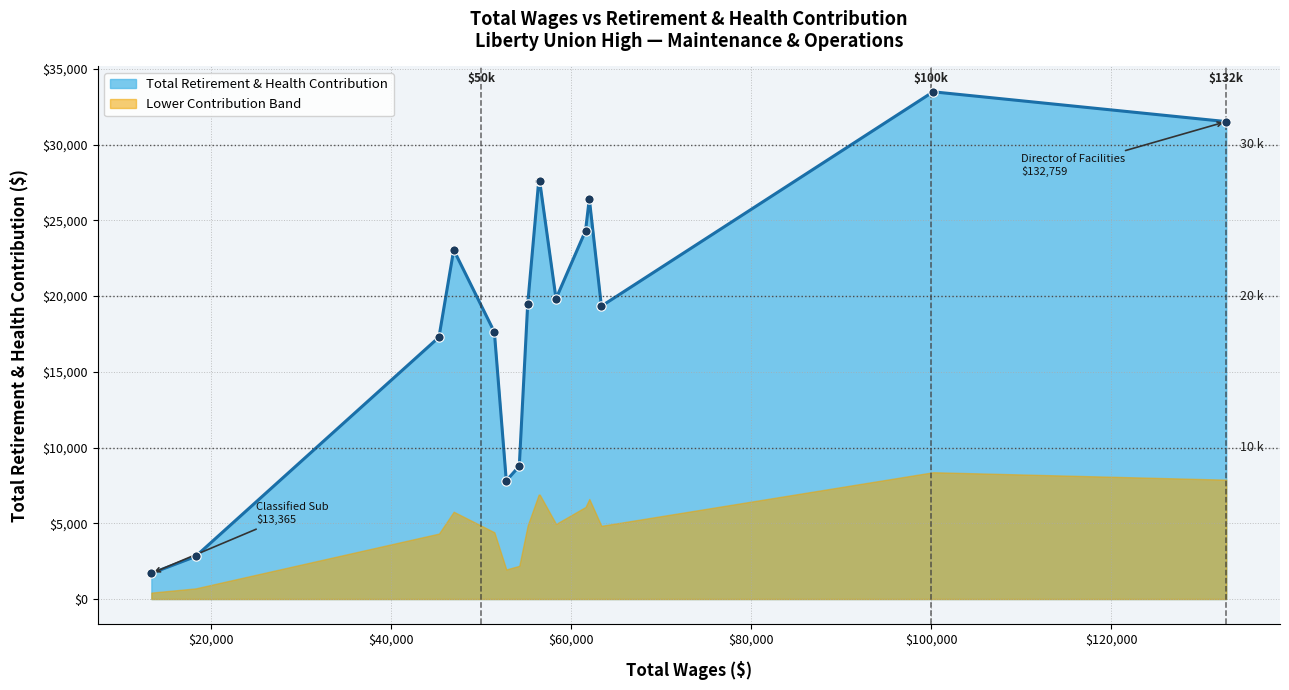

Between 13365 and 51463, which is larger?

51463